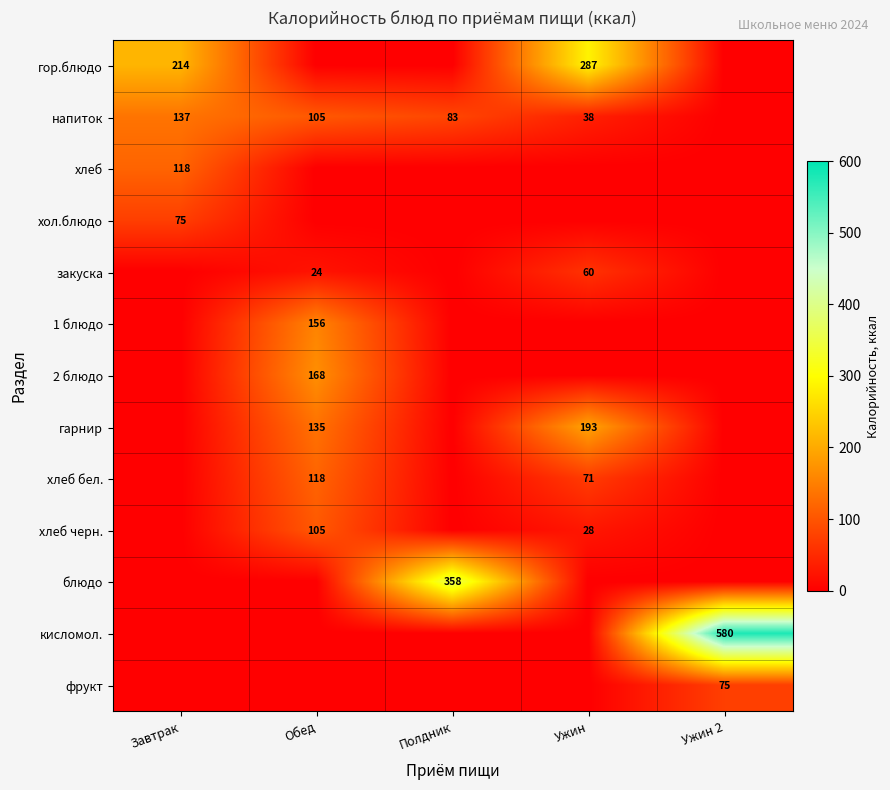

The value of напиток at Ужин is 49. True or false?

False